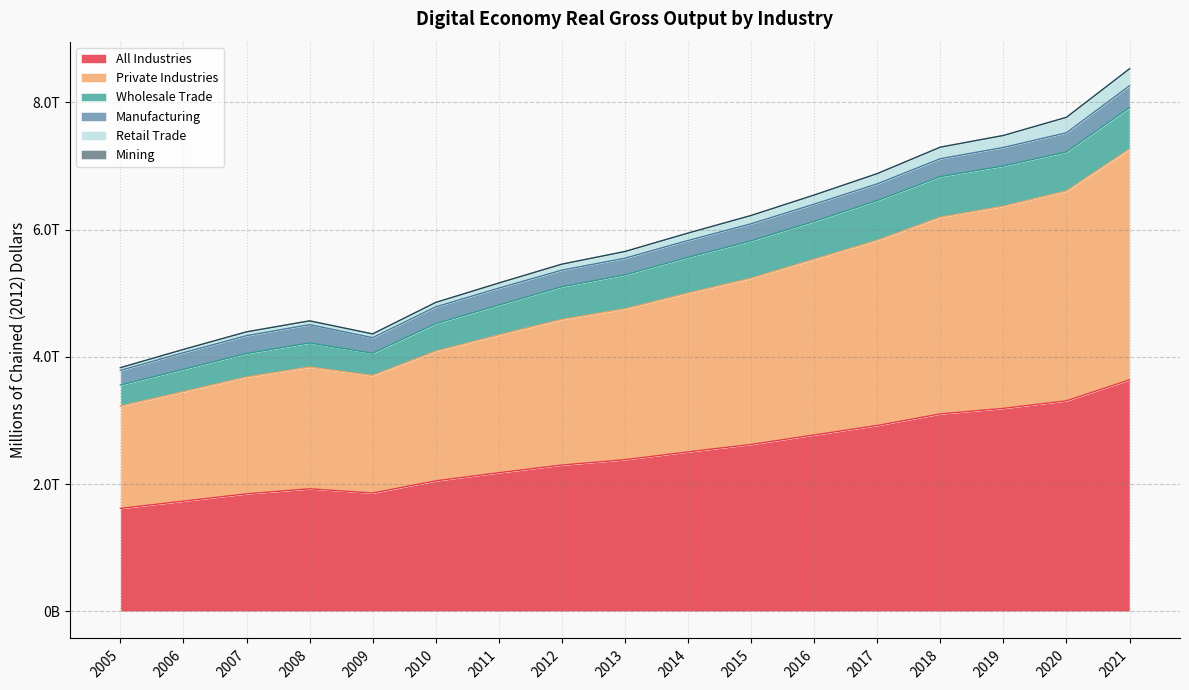

In All Industries, how many points are lower than both neighbors (excluding endpoints)?

1